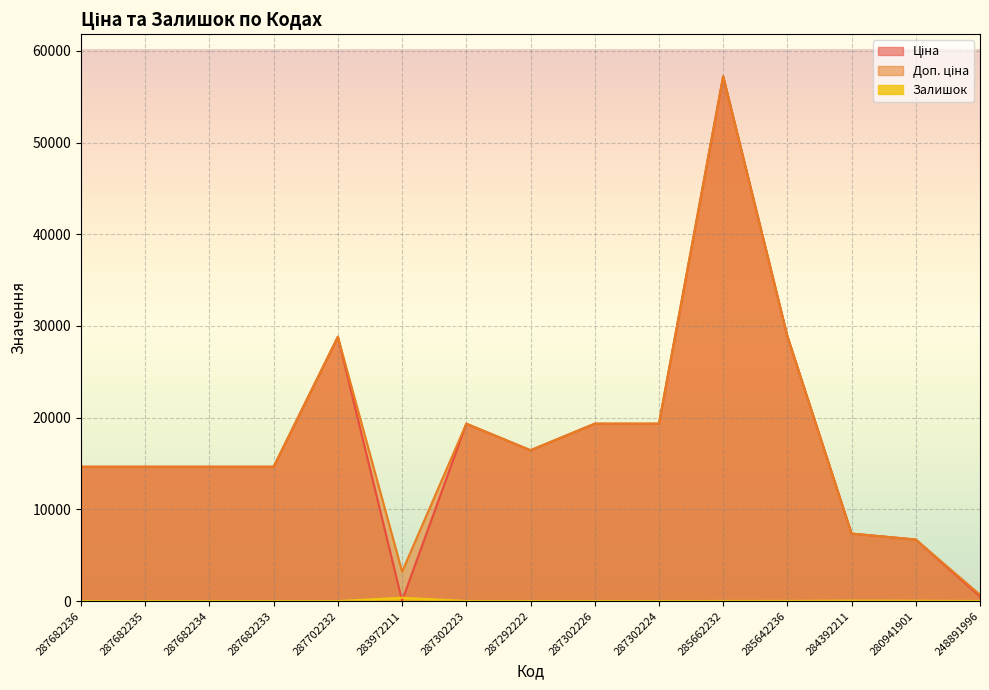

Rank the series at 280941901 from highest to lowest value.

Ціна, Доп. ціна, Залишок